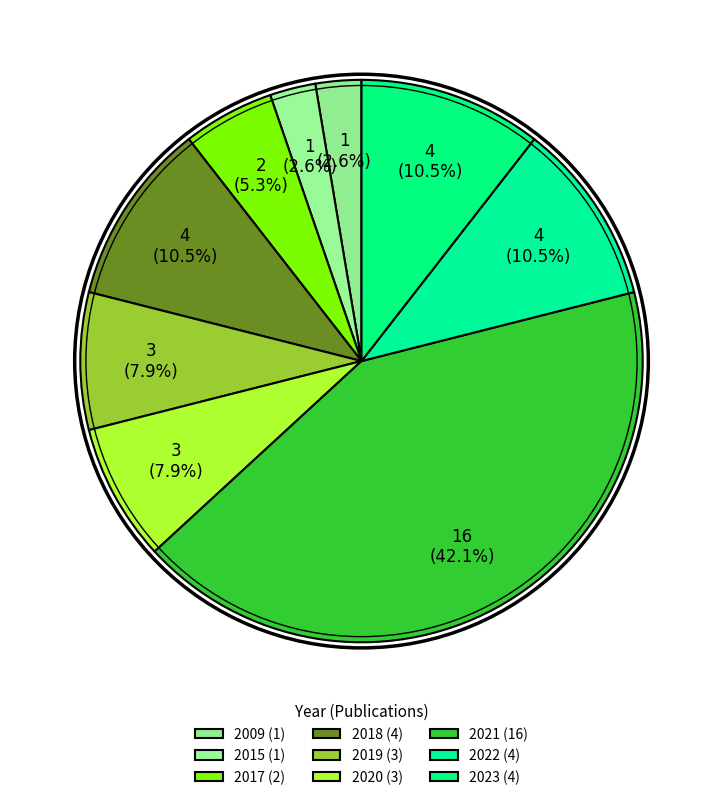

The 2021 slice represents 47% of the pie. True or false?

False